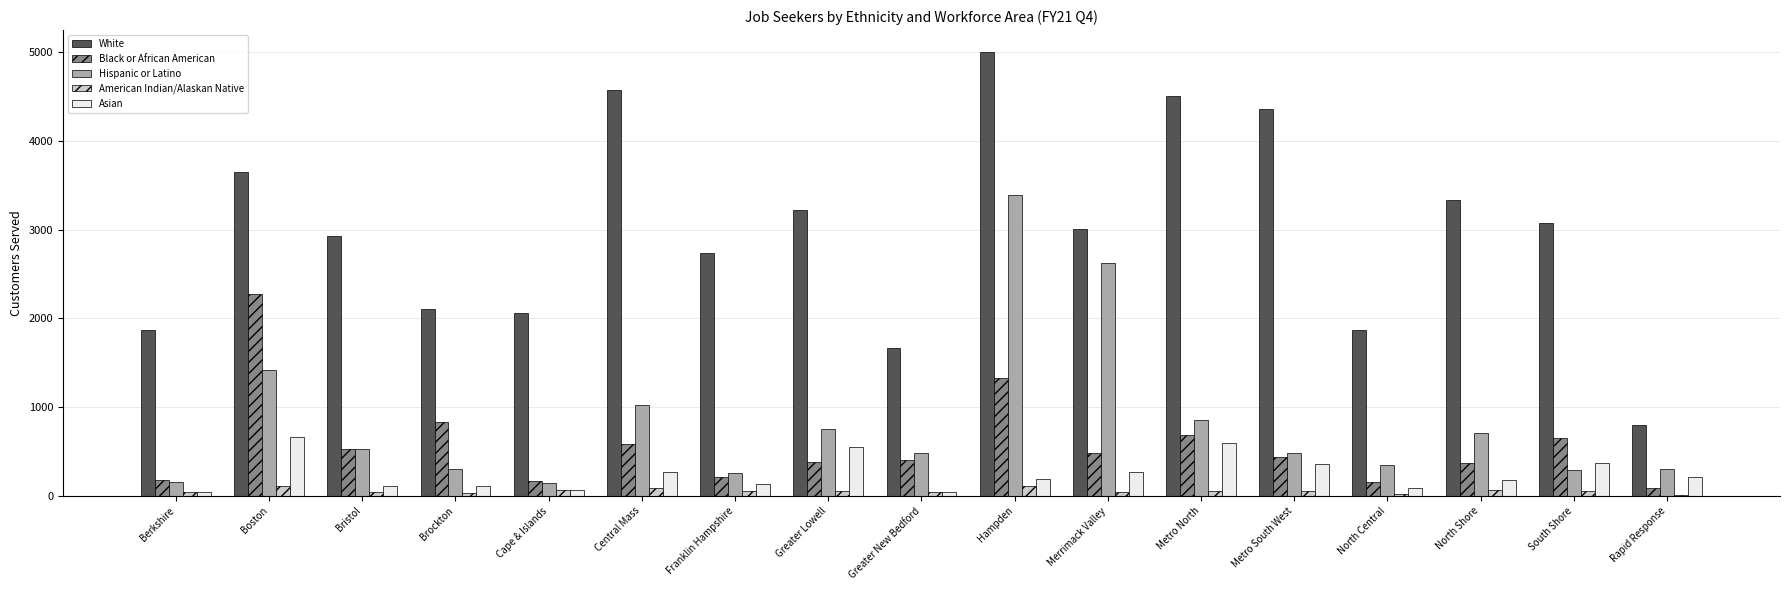

What is the sum of the American Indian/Alaskan Native values at Metro North and North Central?

79